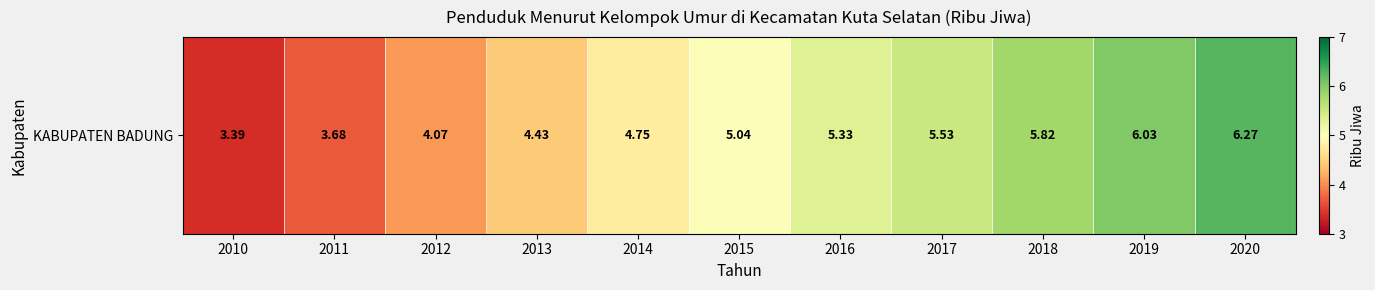

At which label is the value closest to 4?

2012